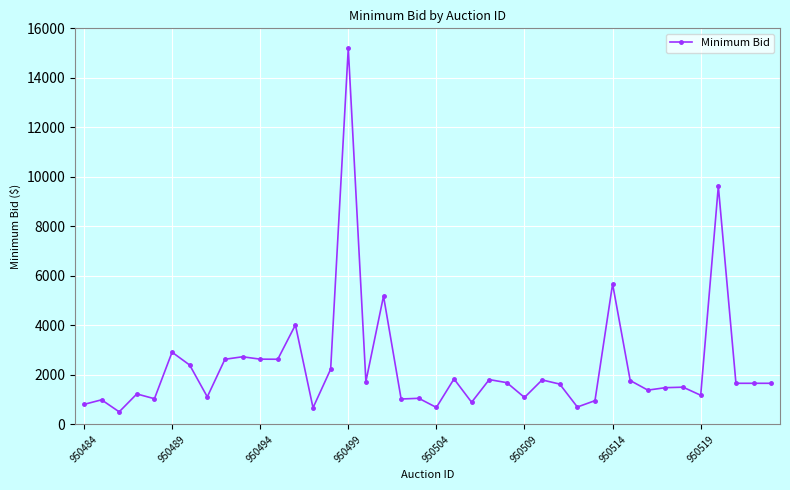

What is the difference between the second highest and second lowest values?

8946